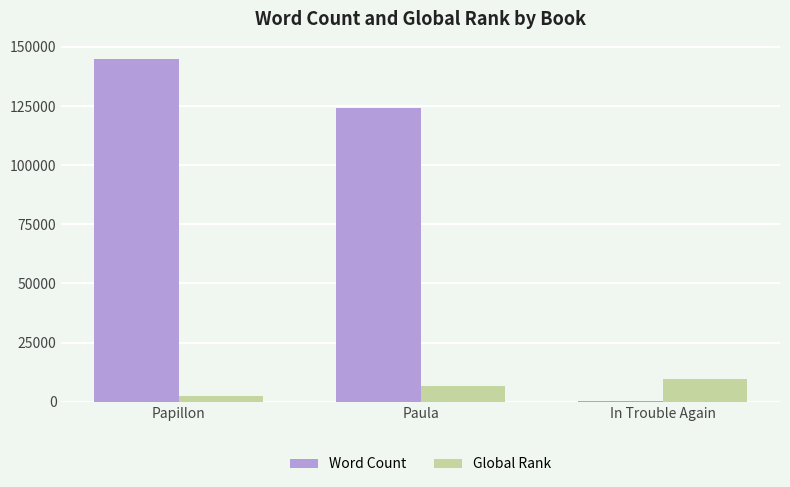

At which category is the sum across all series the highest?

Papillon